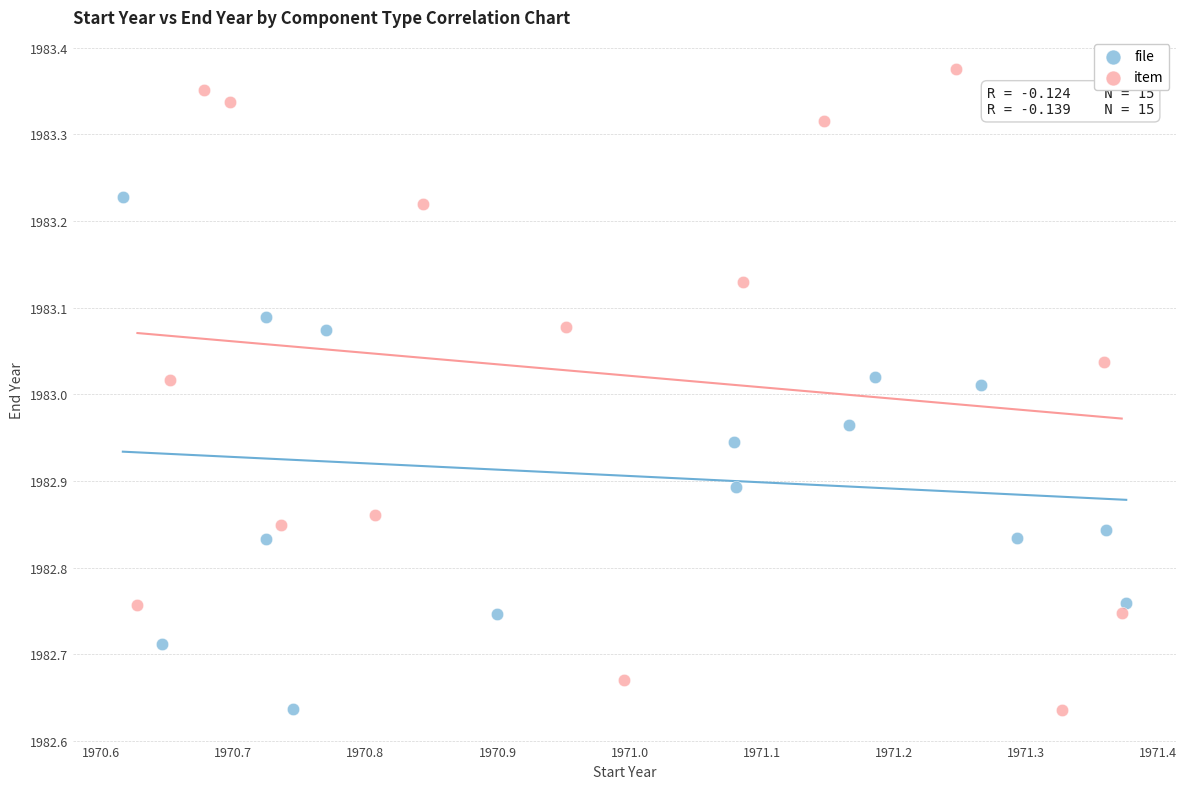

Which series has the widest spread of Y values?

item